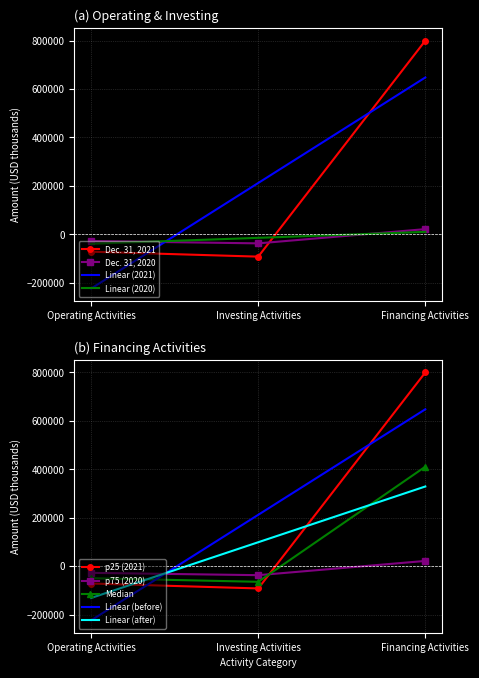

What is the sum of all Dec. 31, 2020 values?

-43608.0